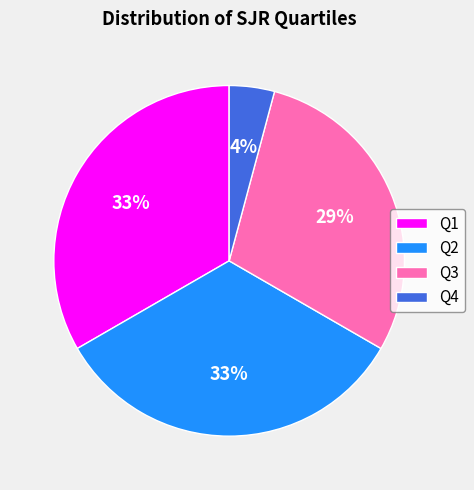

To the nearest percent, what percentage of the pie is Q4?

4%